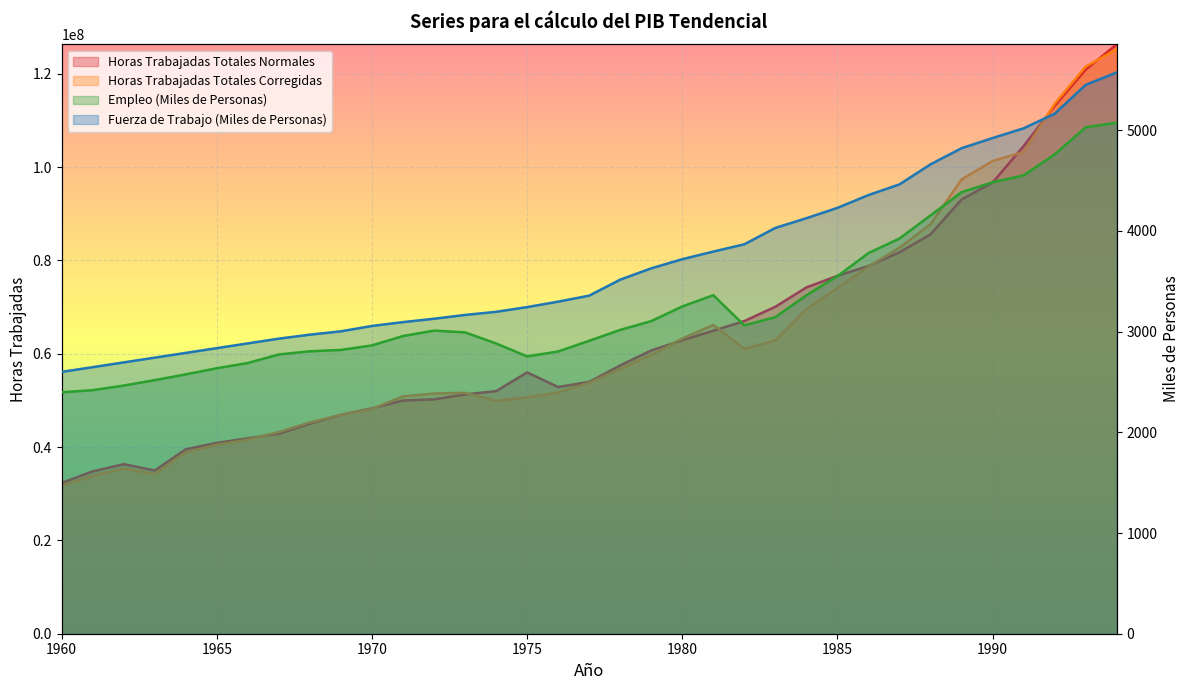

True or false: Fuerza de Trabajo (Miles de Personas) has more than 0 interior local peaks.

False